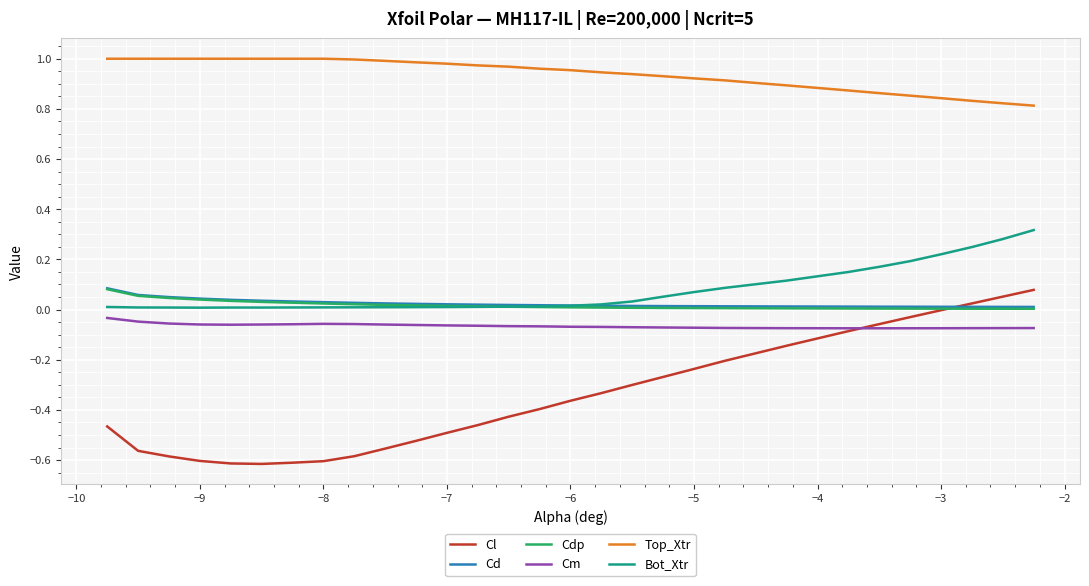

What are all the series names shown in the legend?

Cl, Cd, Cdp, Cm, Top_Xtr, Bot_Xtr